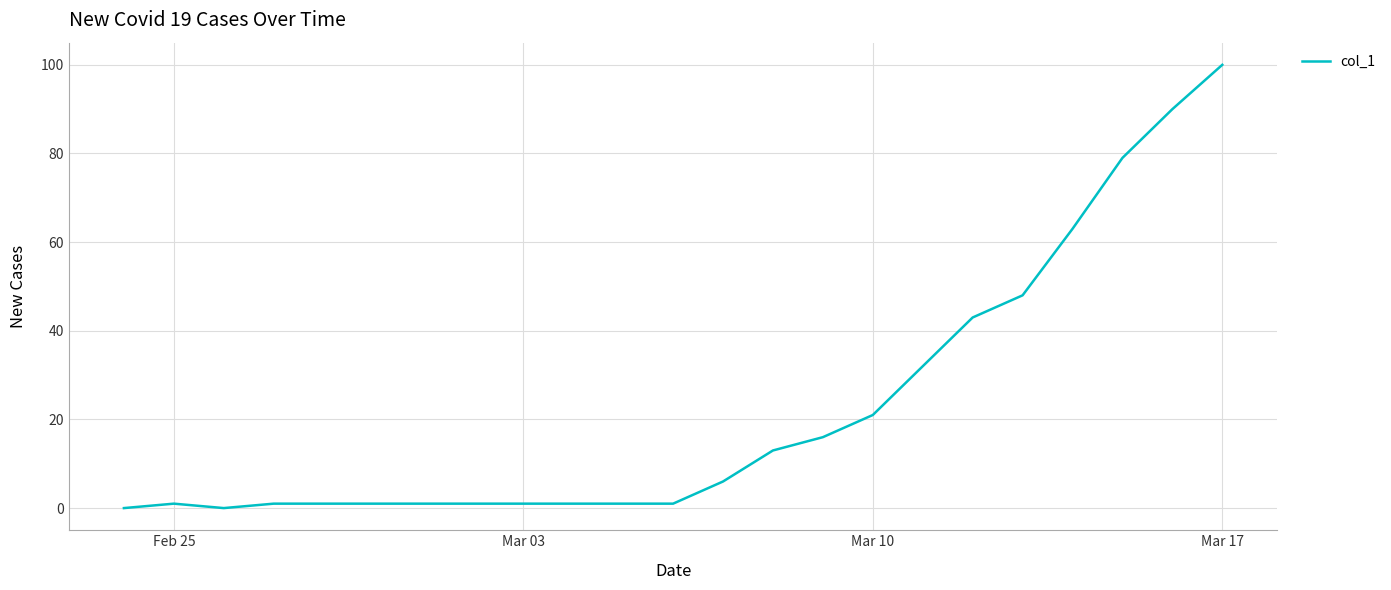

What is the difference between the maximum and minimum values?

100